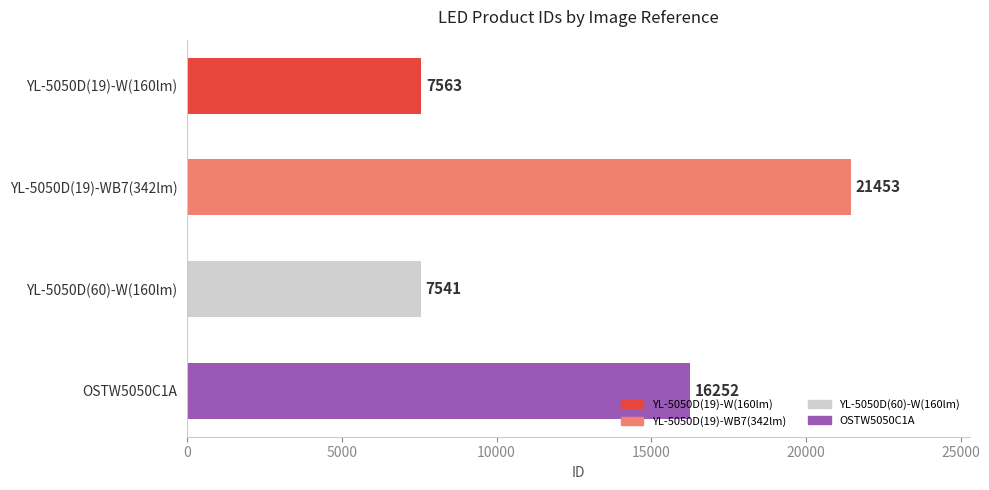

Rank the categories by value from lowest to highest.

YL-5050D(60)-W(160lm), YL-5050D(19)-W(160lm), OSTW5050C1A, YL-5050D(19)-WB7(342lm)